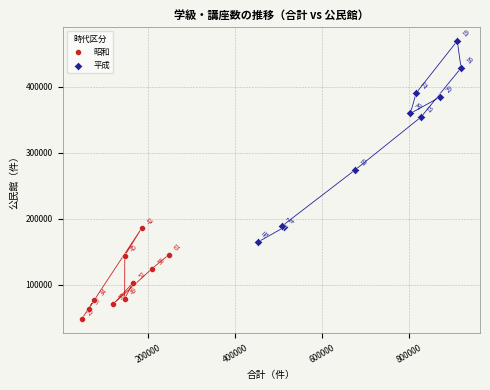

Which series contains the lowest Y value?

昭和